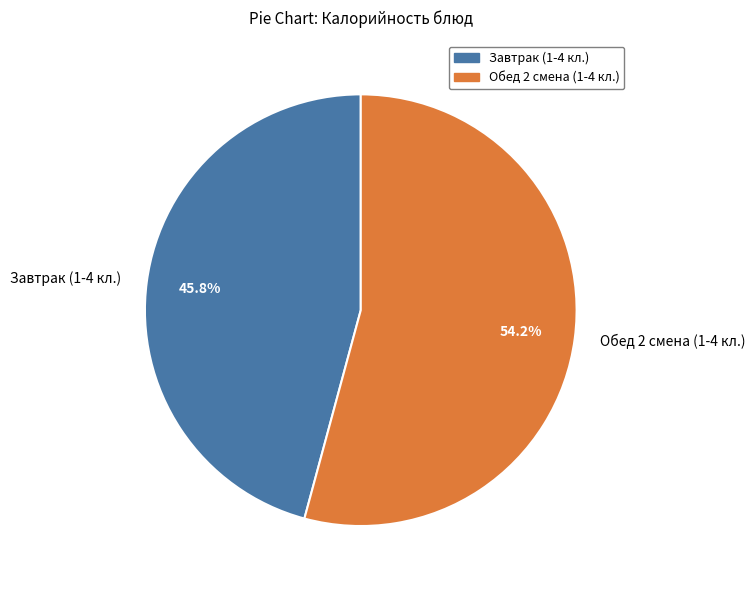

What is the largest slice in the pie chart?

Обед 2 смена (1-4 кл.)